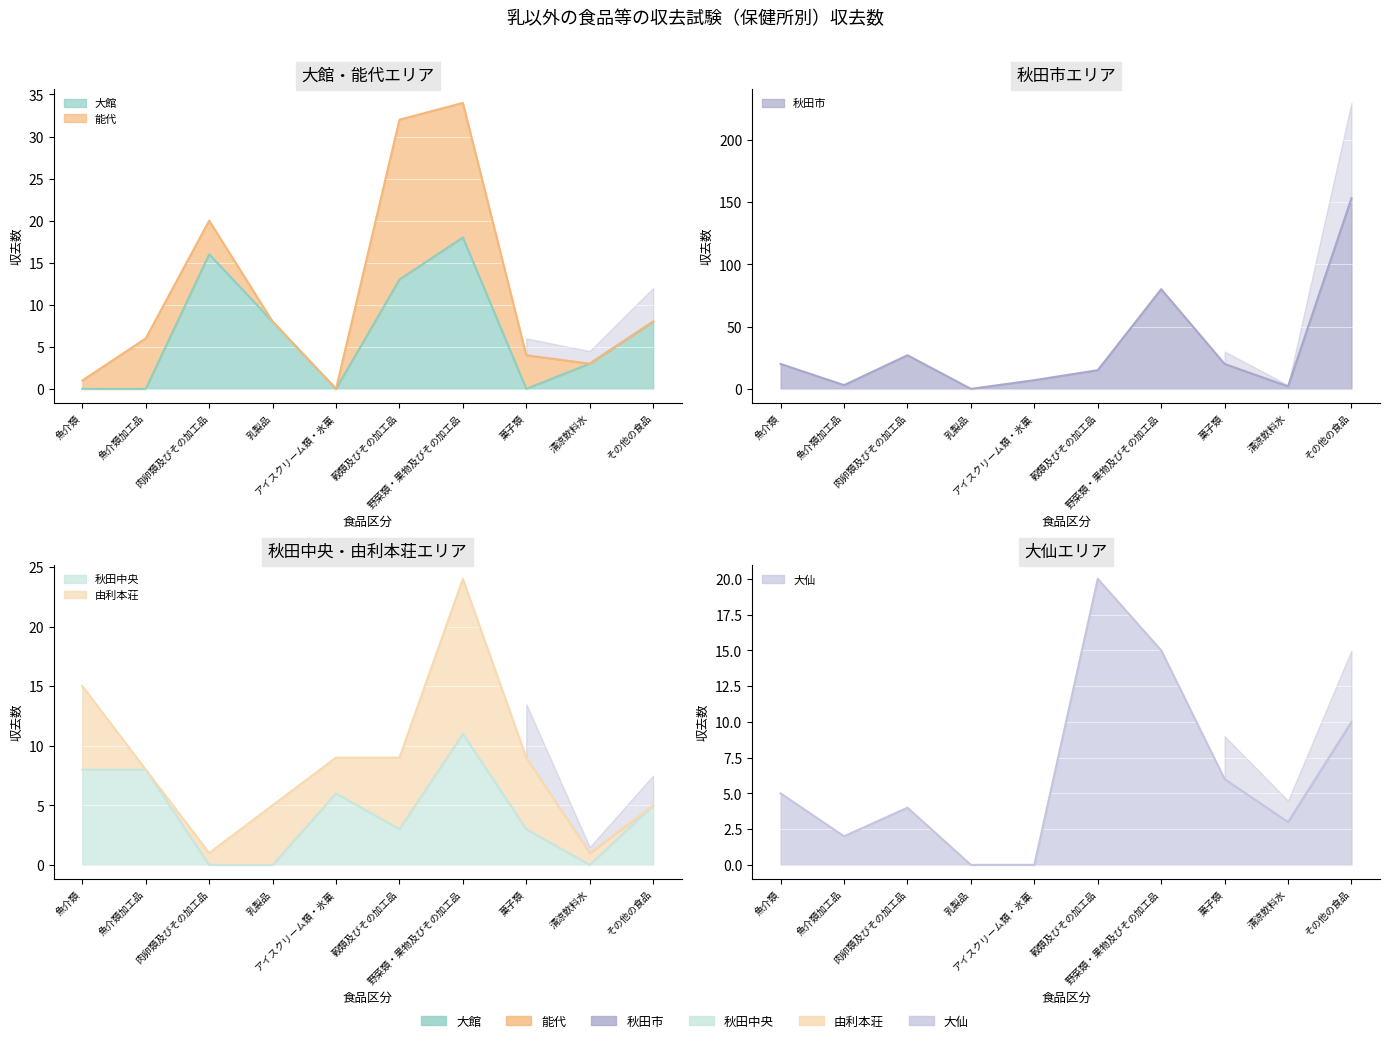

How many data points in 秋田中央 are above 5?

4